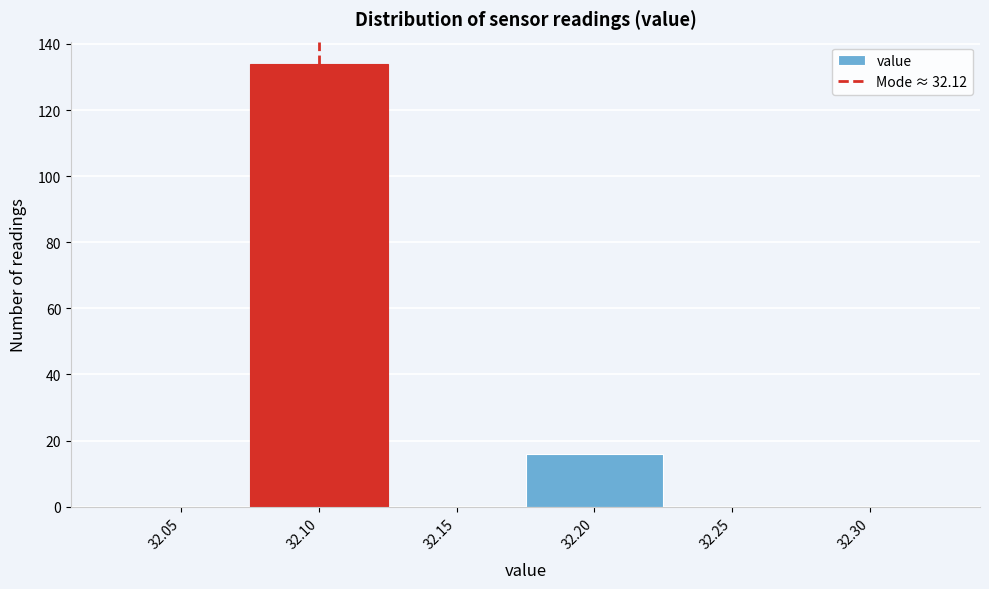

Reading left to right, transcribe all the data shown in this chart.

32.05=0	32.10=134	32.15=0	32.20=16	32.25=0	32.30=0